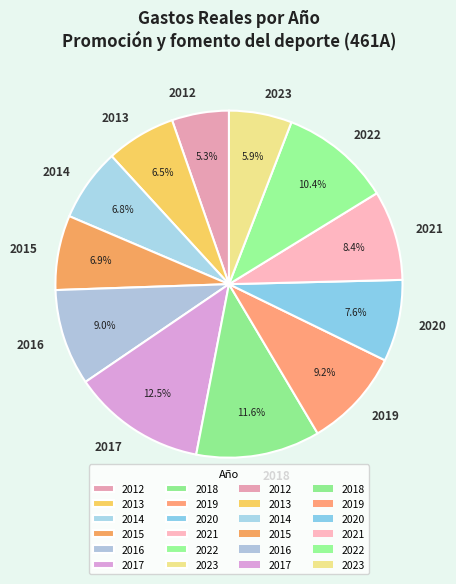

What is the total percentage of 2022 and 2012?

15.7%